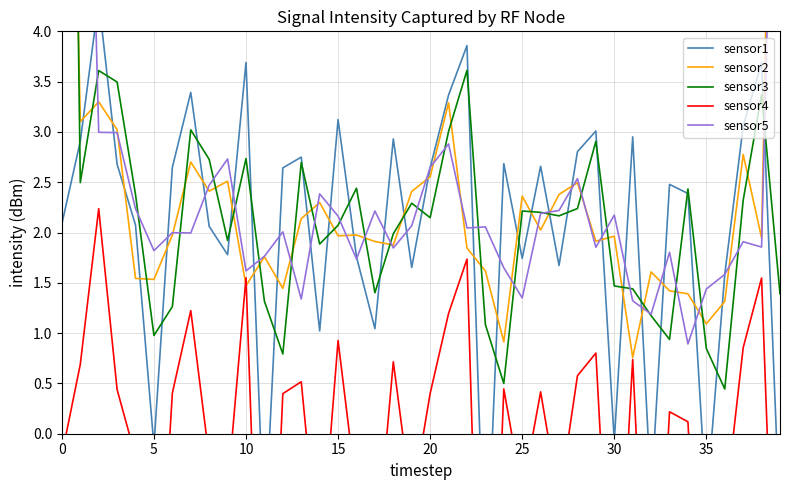

Is this an area chart (filled region under the line)?

No